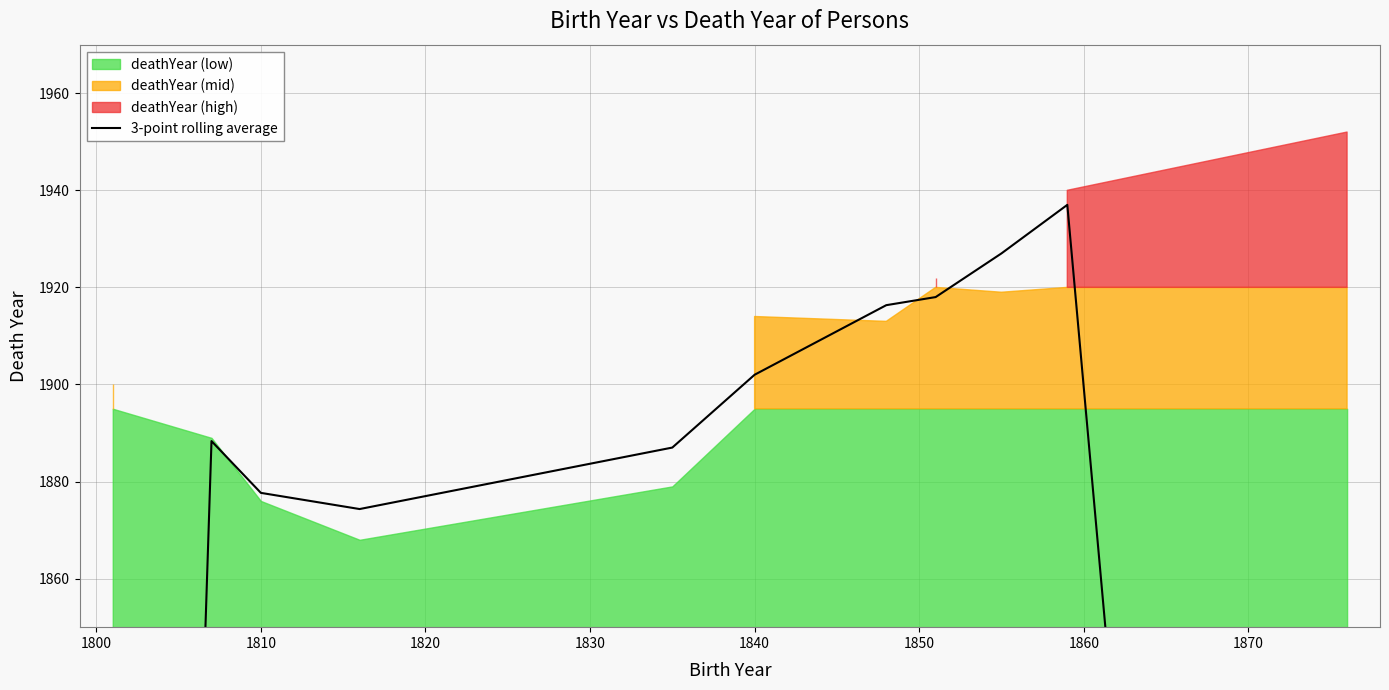

Does the chart have visible grid lines?

Yes